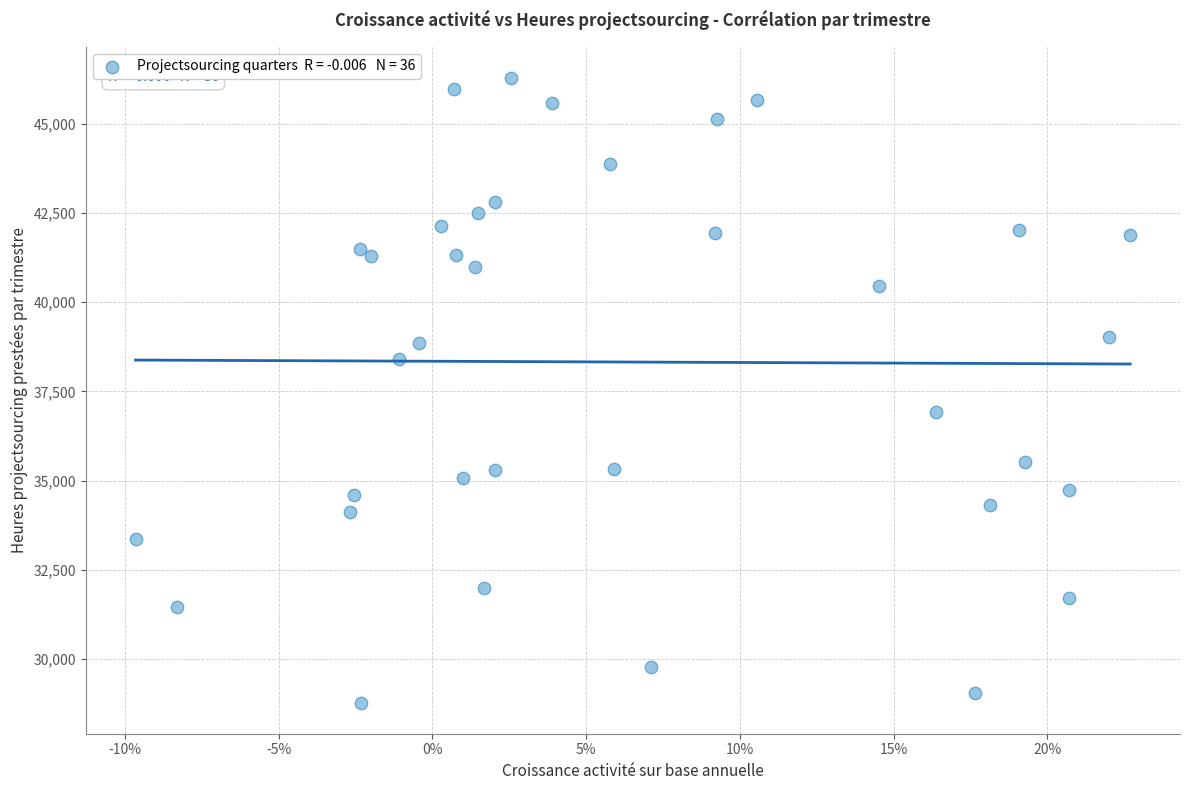

What Y value in the scatter plot is closest to 37529?

36913.3